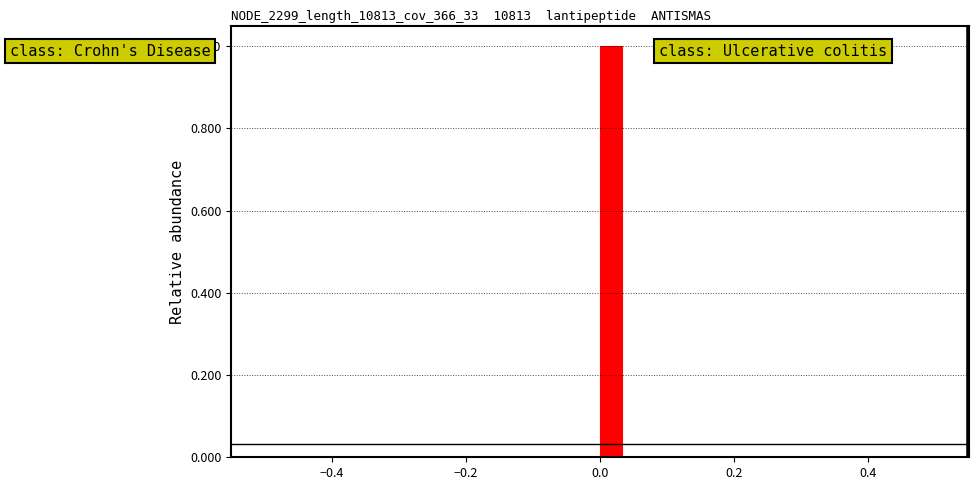

Read against the x-axis, roughly where is the centre of the tallest bar?

0.02